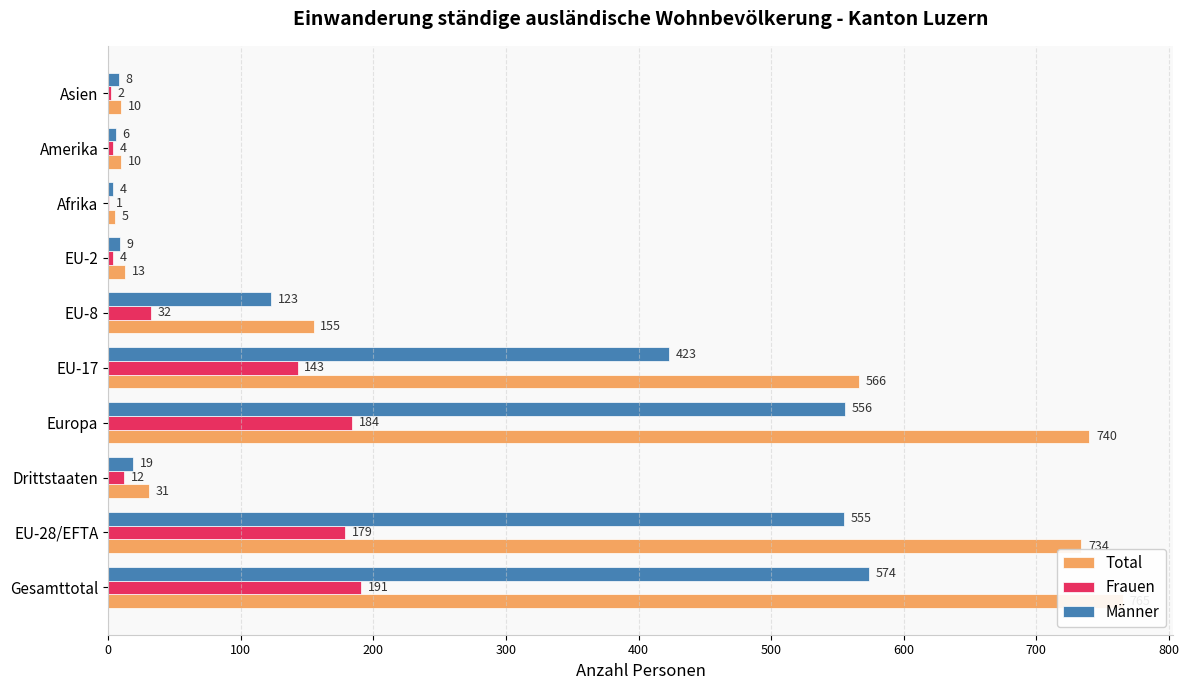

Between Drittstaaten and Europa, which is larger?

Europa